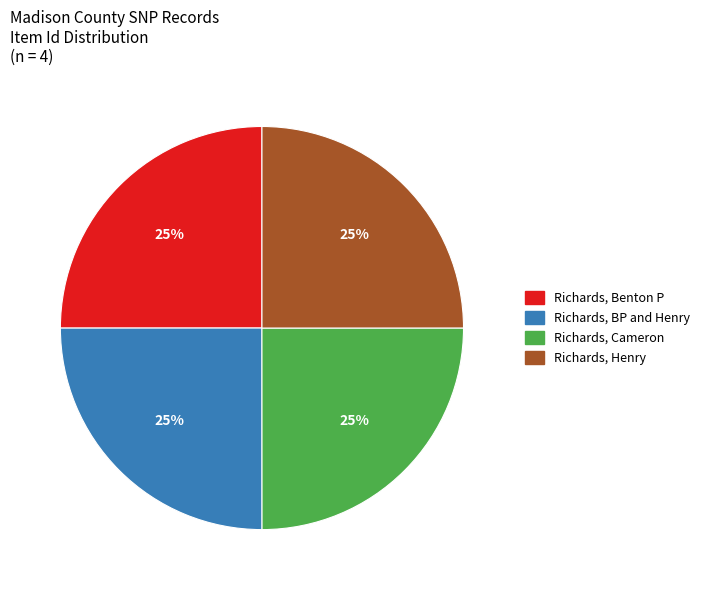

Is it true that Richards, Henry is 20% of the pie?

False